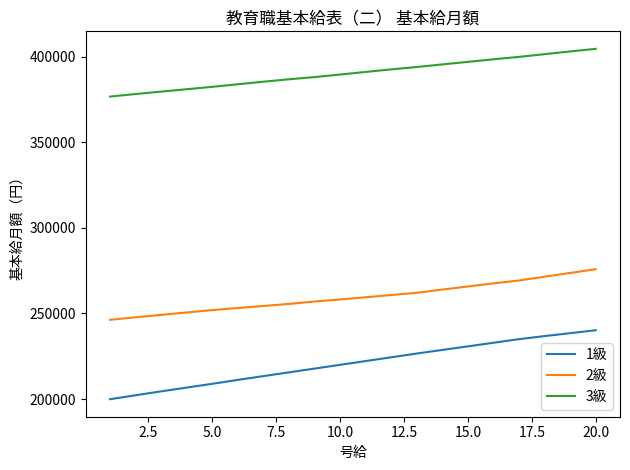

What is the sum of all 3級 values?

7811500